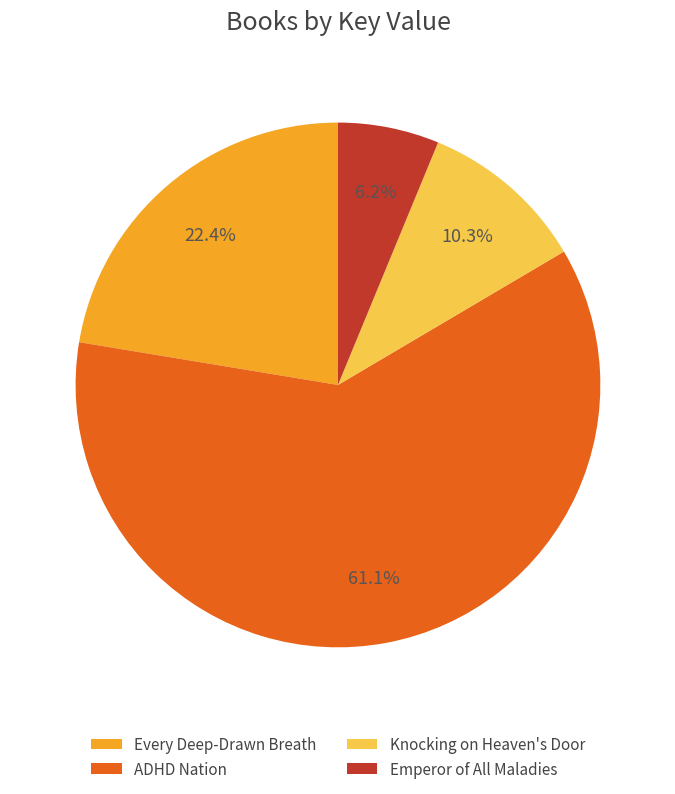

Rank the categories by value from lowest to highest.

Emperor of All Maladies, Knocking on Heaven's Door, Every Deep-Drawn Breath, ADHD Nation